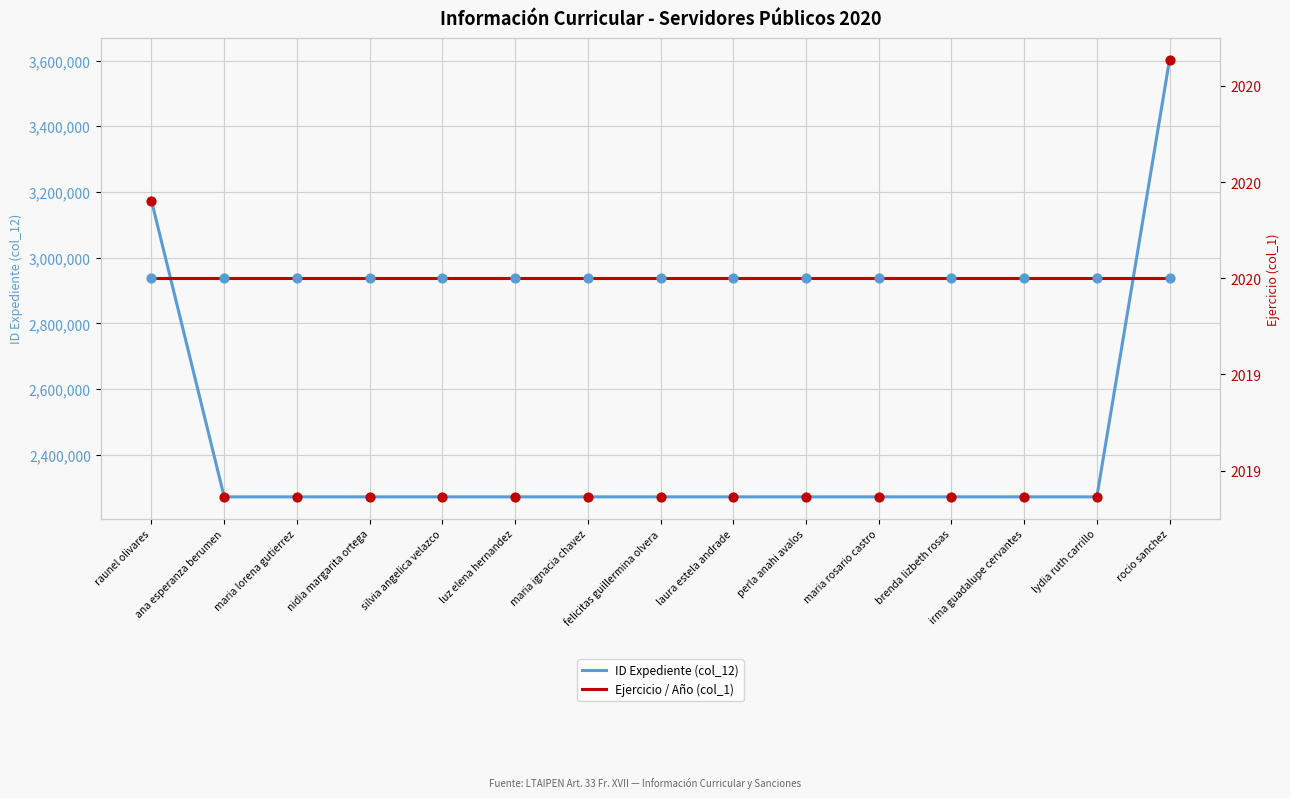

Which series has the largest total across all categories?

ID Expediente (col_12)